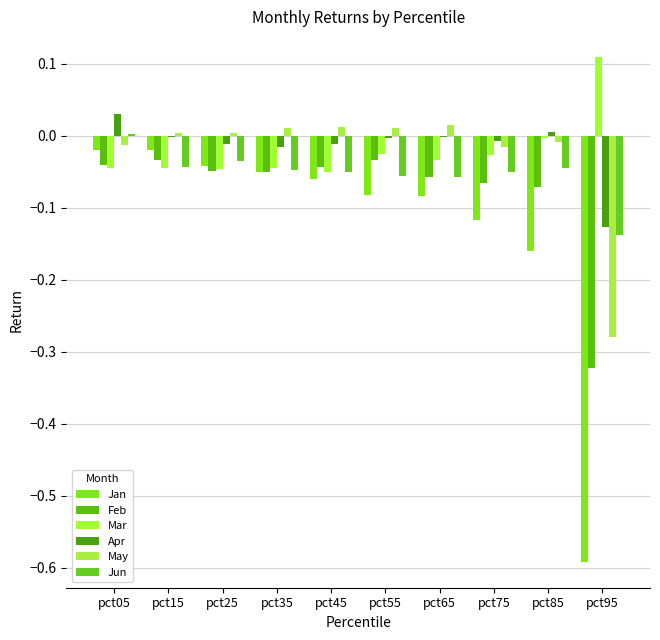

How many groups of bars are there?

10